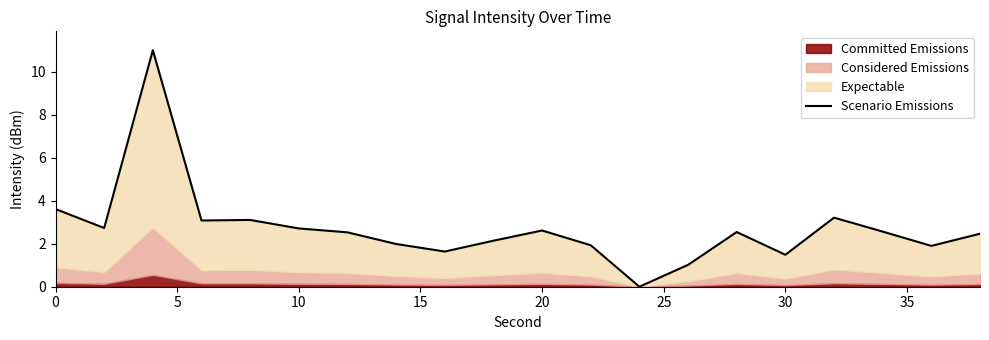

Does the chart display data point markers on the line(s)?

No